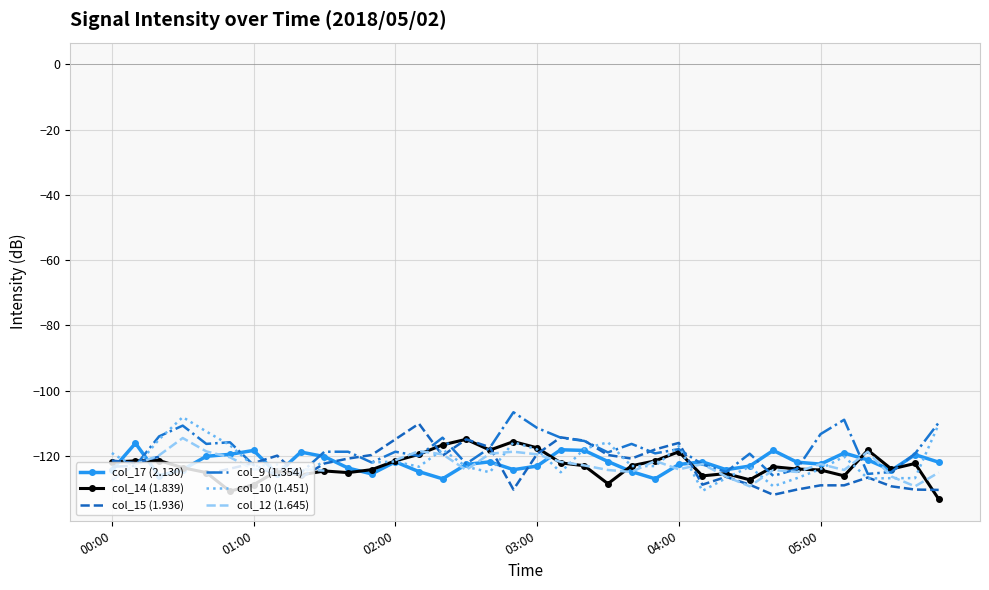

How many lines are shown in the chart?

6